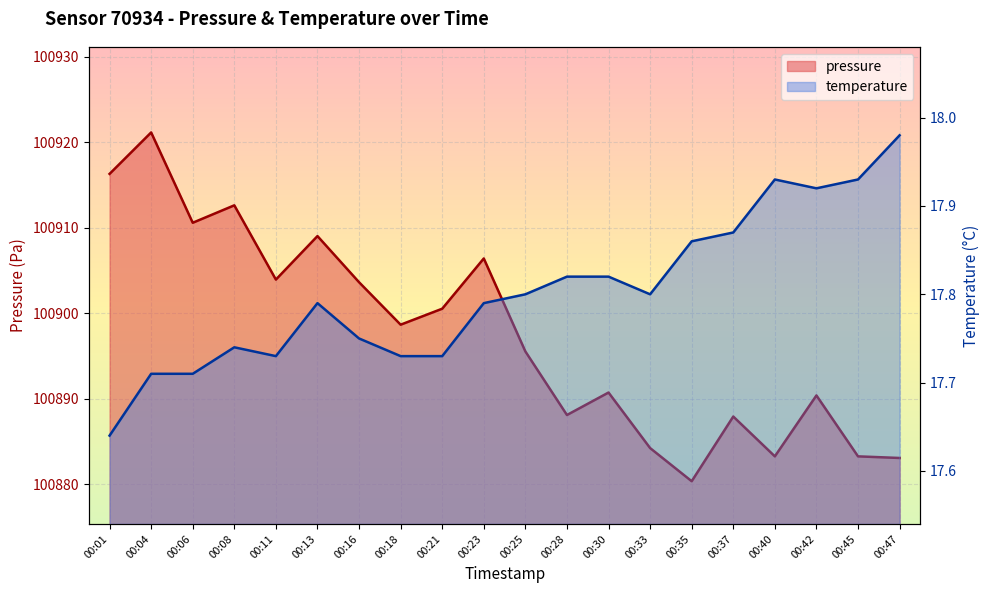

At which label is pressure closest to 100900?

00:21